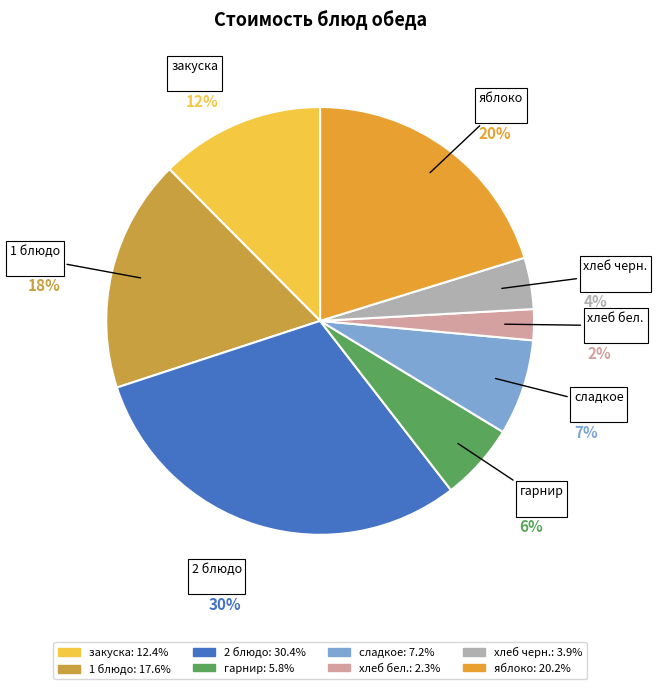

Count the number of slices in the pie.

8